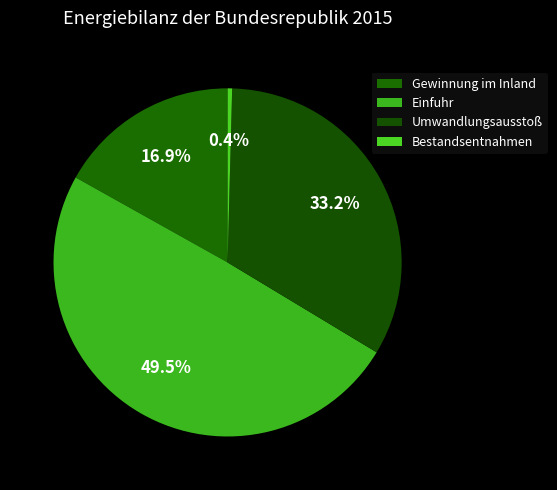

Count the number of slices in the pie.

4